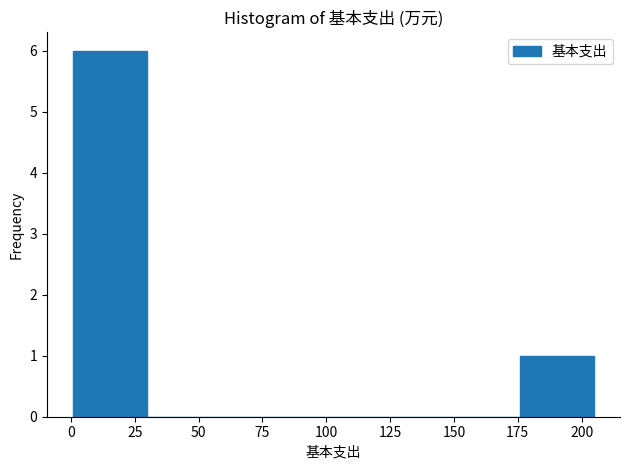

Reading left to right, transcribe this chart: for each bar, give the range it covers on the x-axis and its height. Neither the bar edges nor the heights are printed on the chart, so give them approximately, as read against the axes.

0 to 30: 6
30 to 60: 0
60 to 90: 0
90 to 115: 0
115 to 145: 0
145 to 175: 0
175 to 205: 1